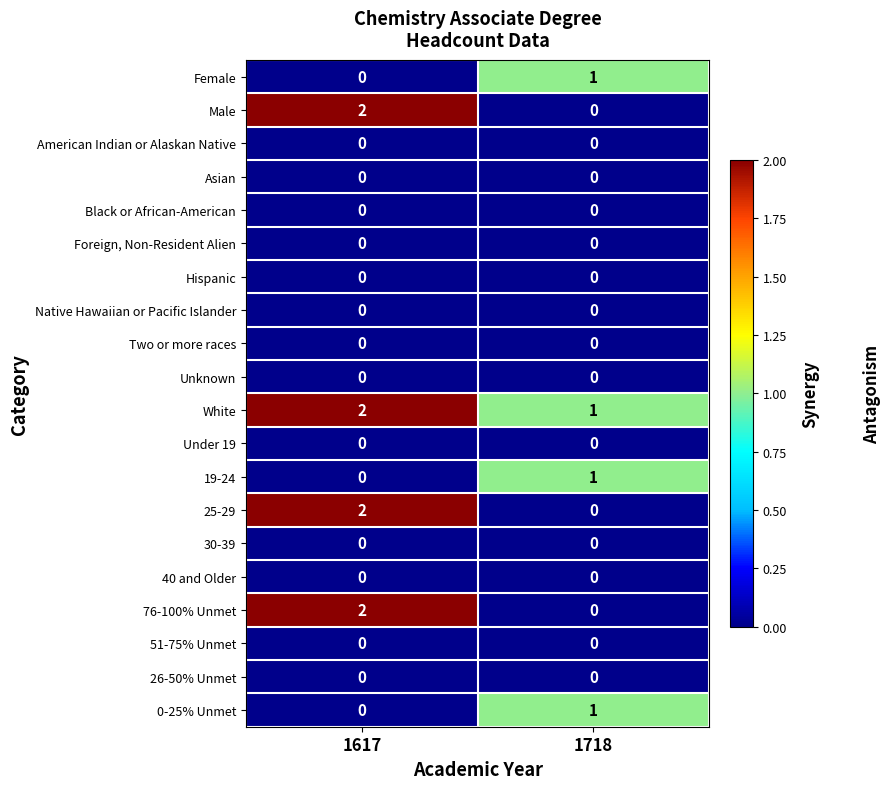

The Male series shows 1 at 1617. True or false?

False